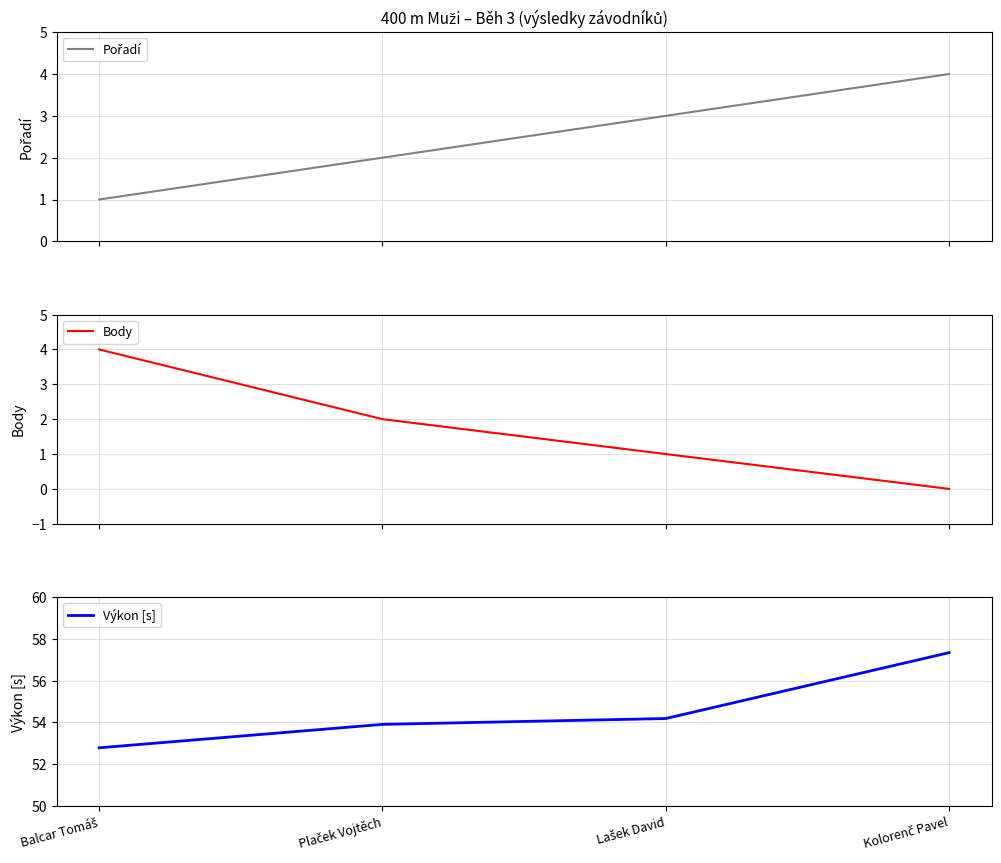

Between Kolorenč Pavel and Plaček Vojtěch, which is larger?

Kolorenč Pavel